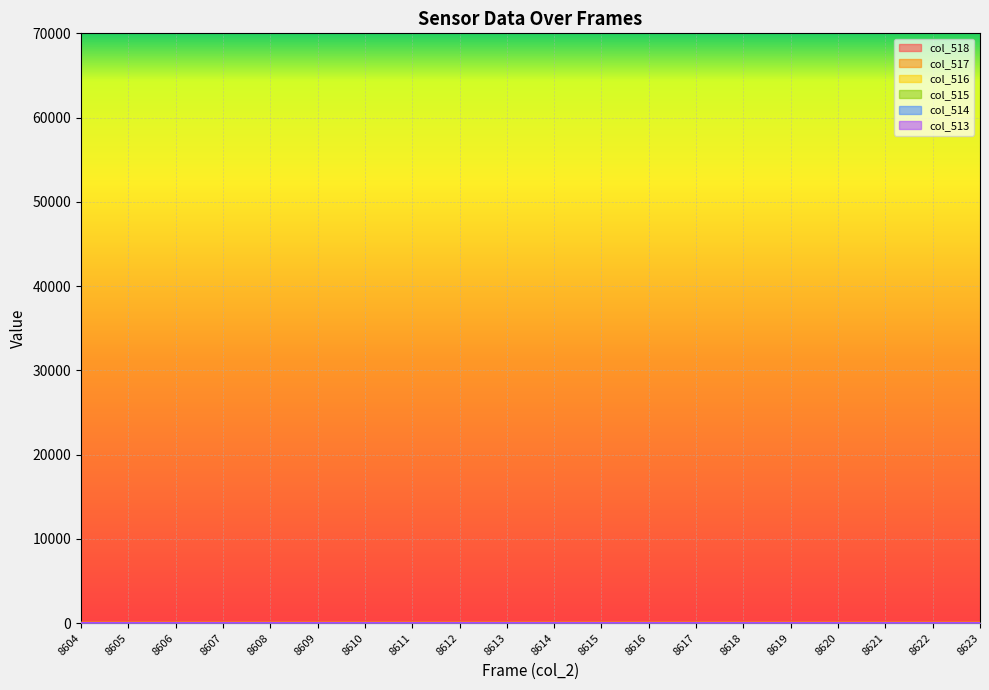

Is it true that col_515 equals 0.0 at 8612?

True